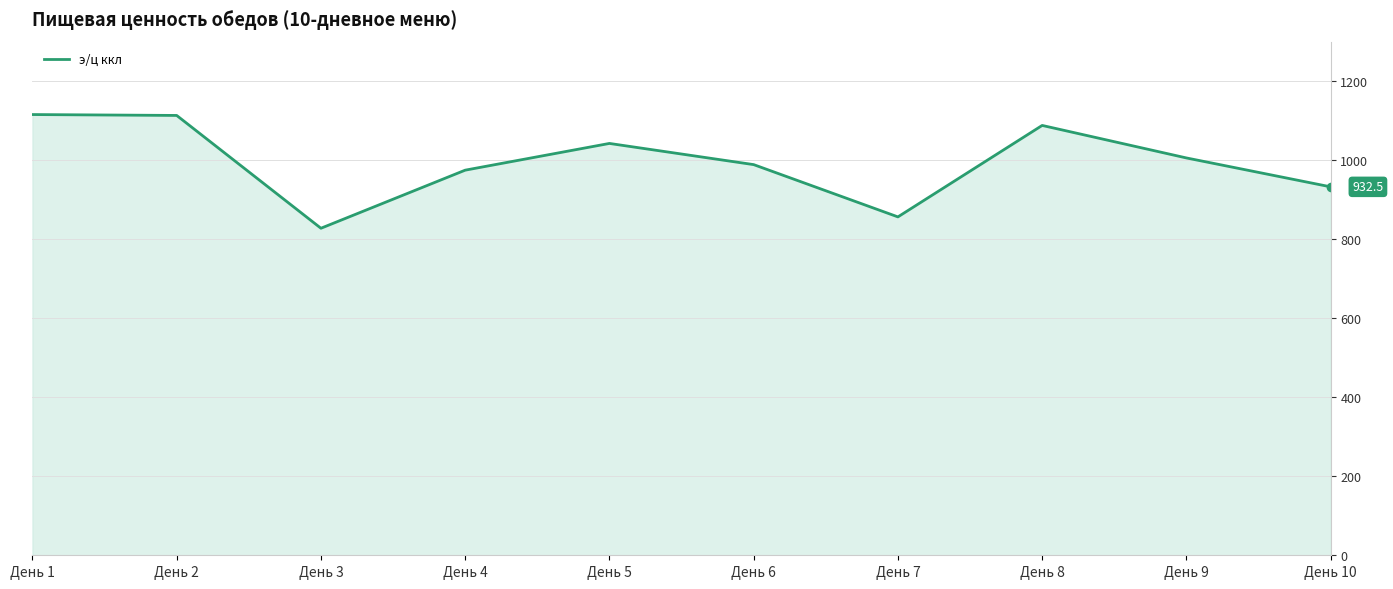

What is the approximate value at День 8?

1087.9